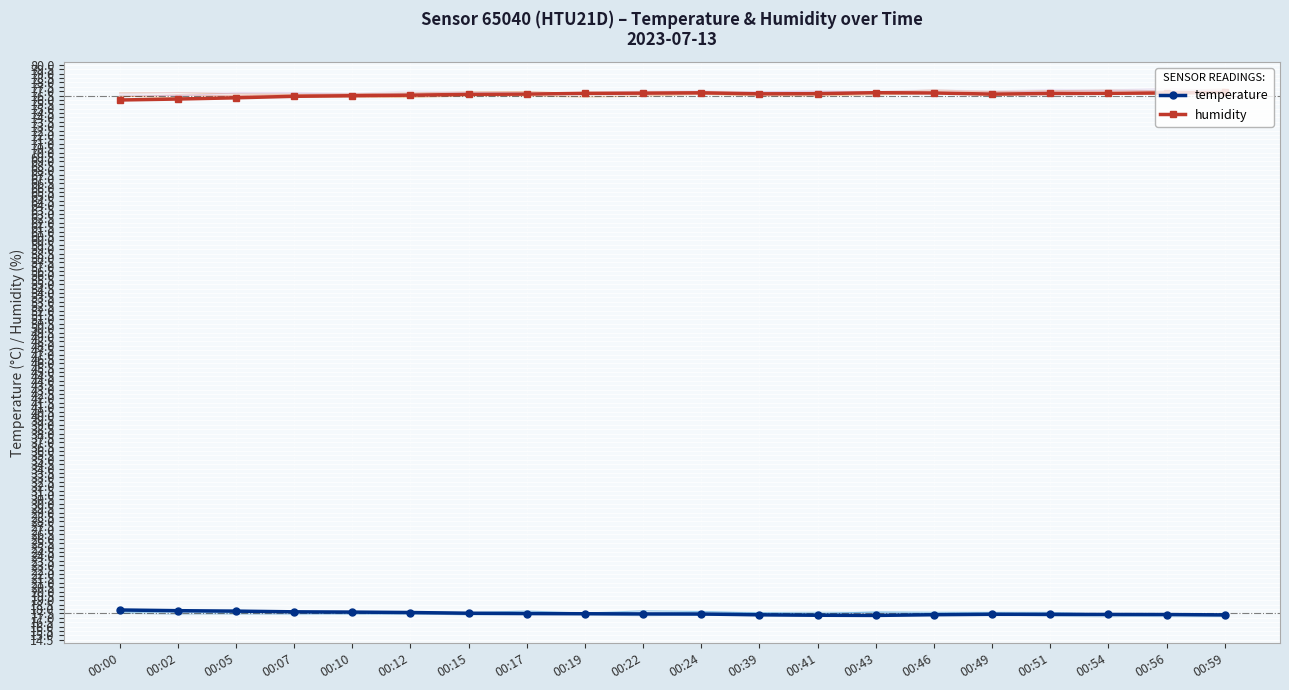

Which category has the highest value in the humidity series?

00:59